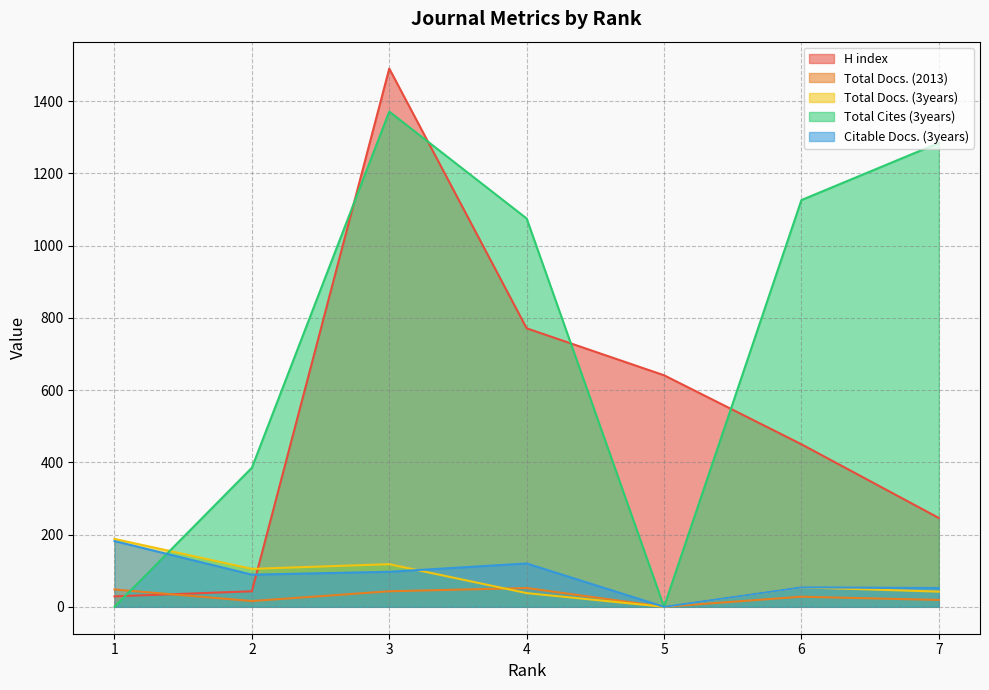

How many lines are shown in the chart?

5